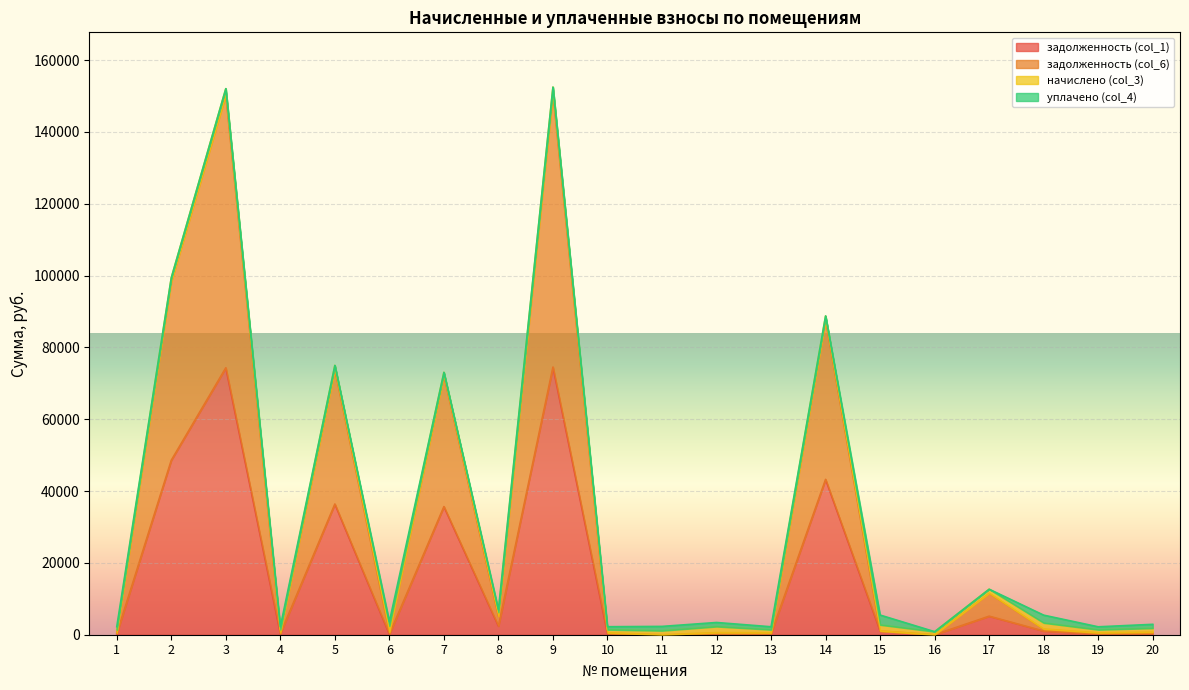

True or false: задолженность (col_6) and задолженность (col_1) intersect in this chart.

False